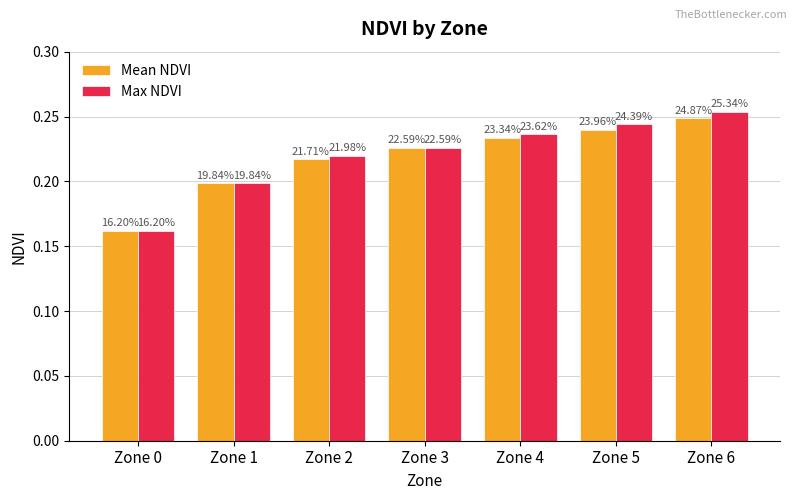

Does the chart contain stacked bars?

No